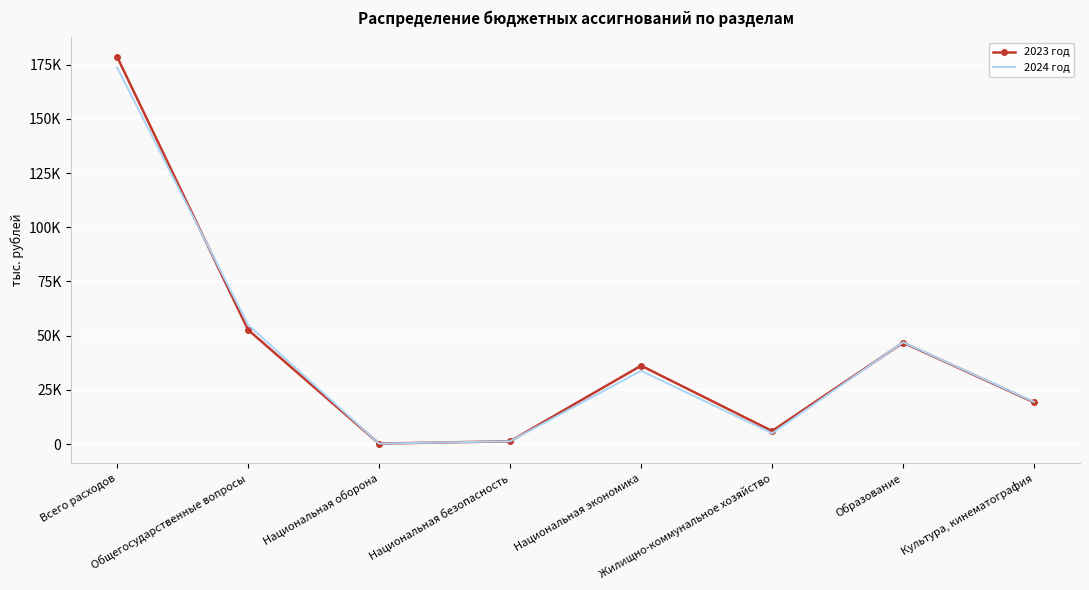

What is the value of the 2023 год point at the 1st from the left?

178604.3